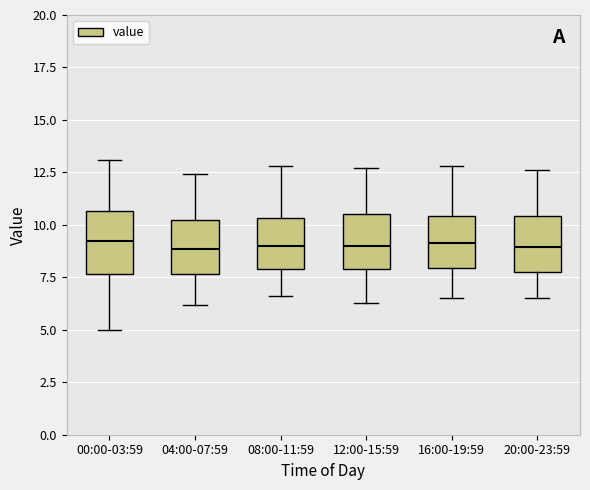

Where does the lower whisker of the box for 20:00-23:59 end on the y-axis? The values are not printed on the chart, so give them approximately, as read against the axis.

6.5